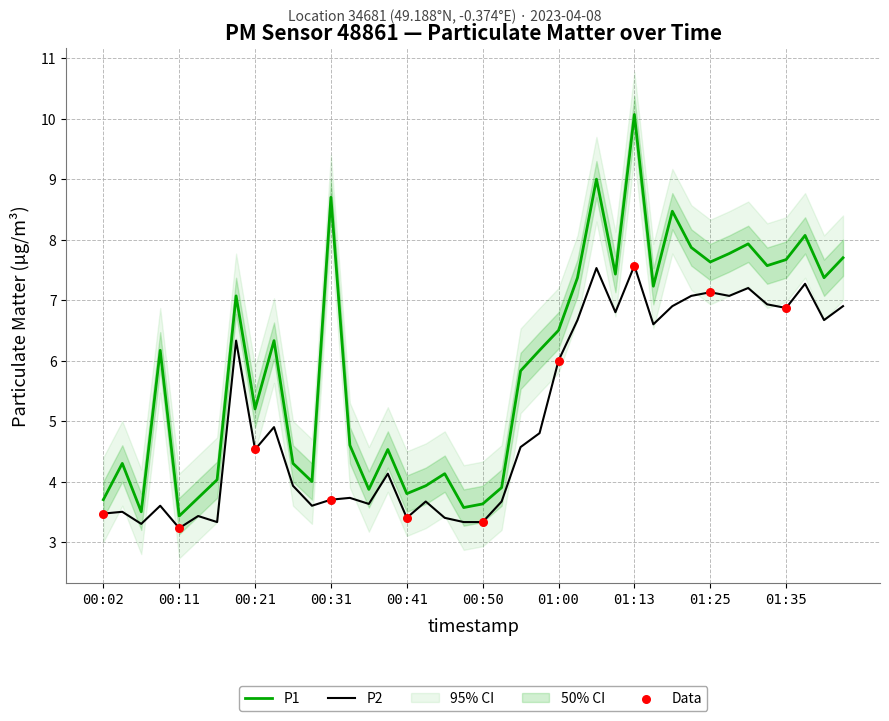

Which series has the widest spread of Y values?

P1